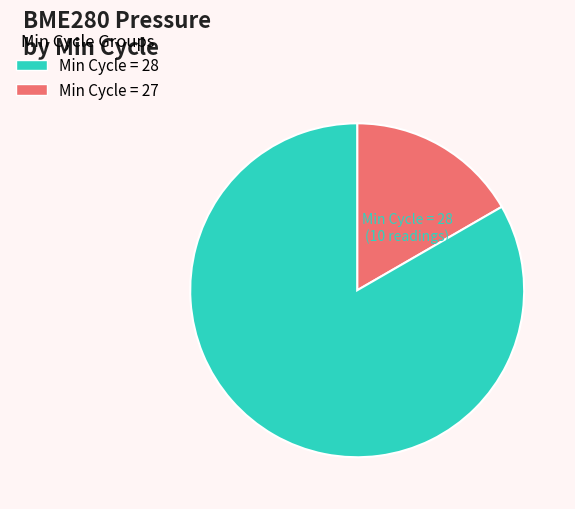

Is there a majority slice in this chart?

Yes